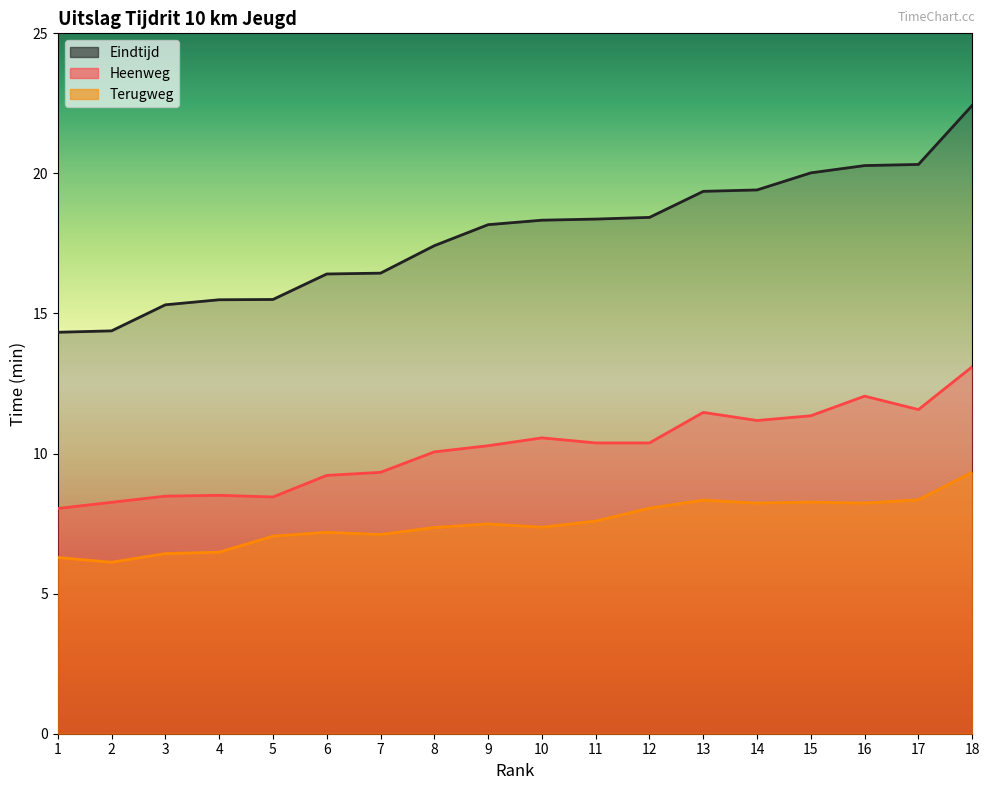

True or false: Heenweg has more than 1 interior local peaks.

True